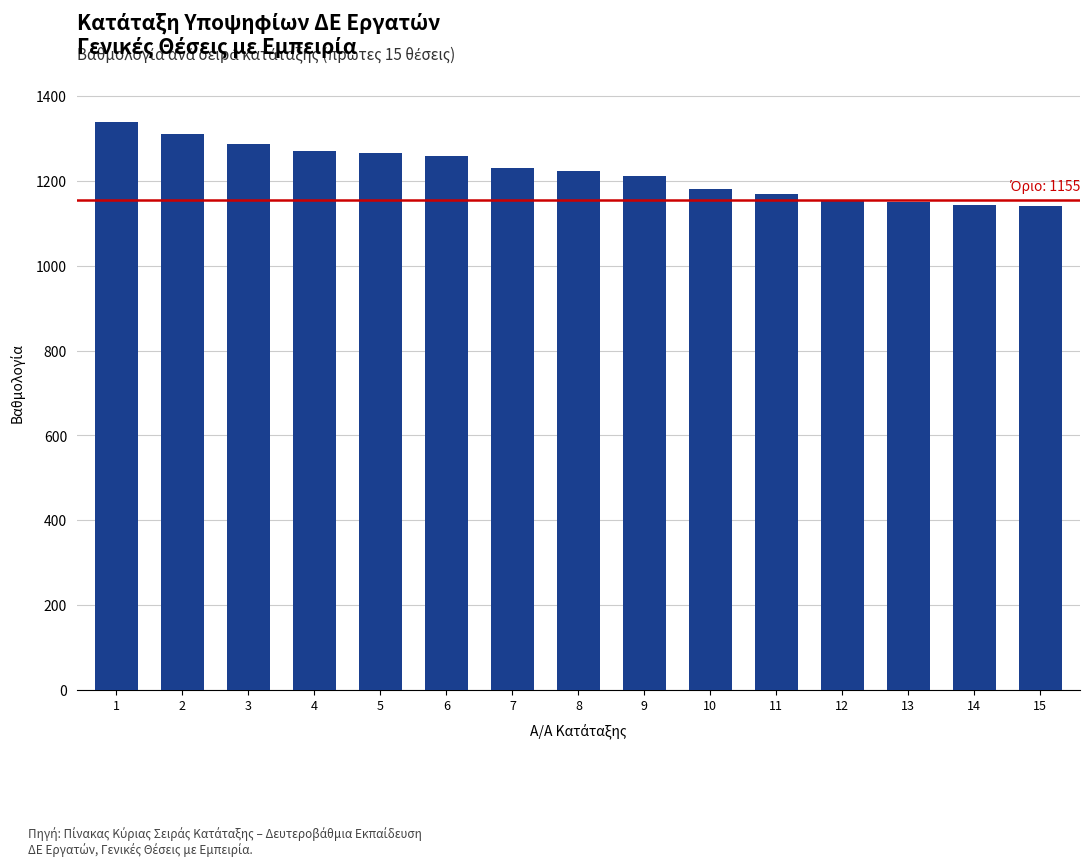

What is the greatest value displayed?

1338